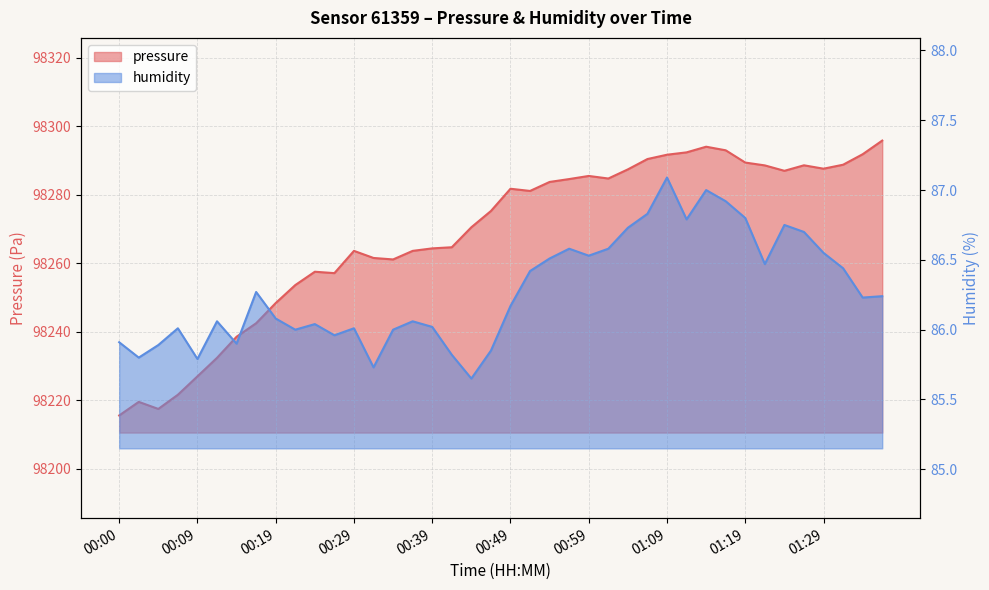

What is the difference between the pressure values at 01:26 and 00:34?

27.5